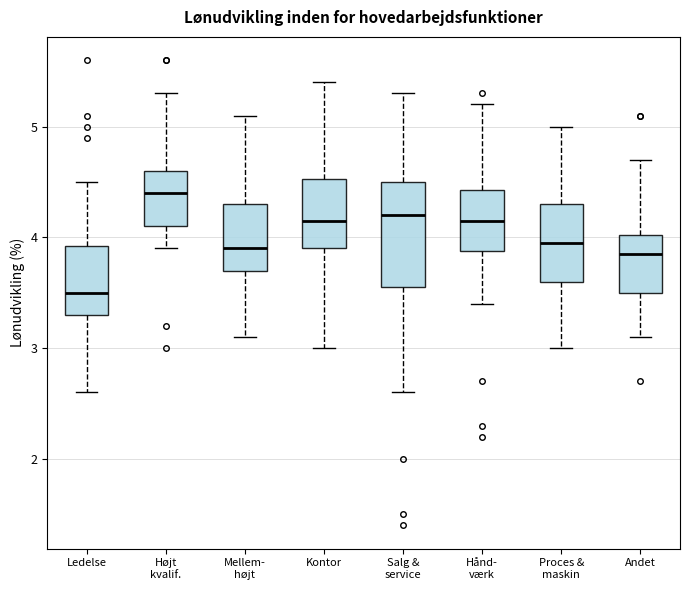

Reading left to right, transcribe this box plot: for each box, give where its median line is, the range the box spans, and where its two whiskers end, as read against the y-axis. The values are not printed on the chart, so give them approximately, as read against the axis.

Ledelse: median 3.5, box 3.3 to 3.9, whiskers 2.6 to 4.5
Højt kvalif.: median 4.4, box 4.1 to 4.6, whiskers 3.9 to 5.3
Mellem- højt: median 3.9, box 3.7 to 4.3, whiskers 3.1 to 5.1
Kontor: median 4.2, box 3.9 to 4.5, whiskers 3.0 to 5.4
Salg & service: median 4.2, box 3.6 to 4.5, whiskers 2.6 to 5.3
Hånd- værk: median 4.2, box 3.9 to 4.4, whiskers 3.4 to 5.2
Proces & maskin: median 4.0, box 3.6 to 4.3, whiskers 3.0 to 5.0
Andet: median 3.9, box 3.5 to 4.0, whiskers 3.1 to 4.7